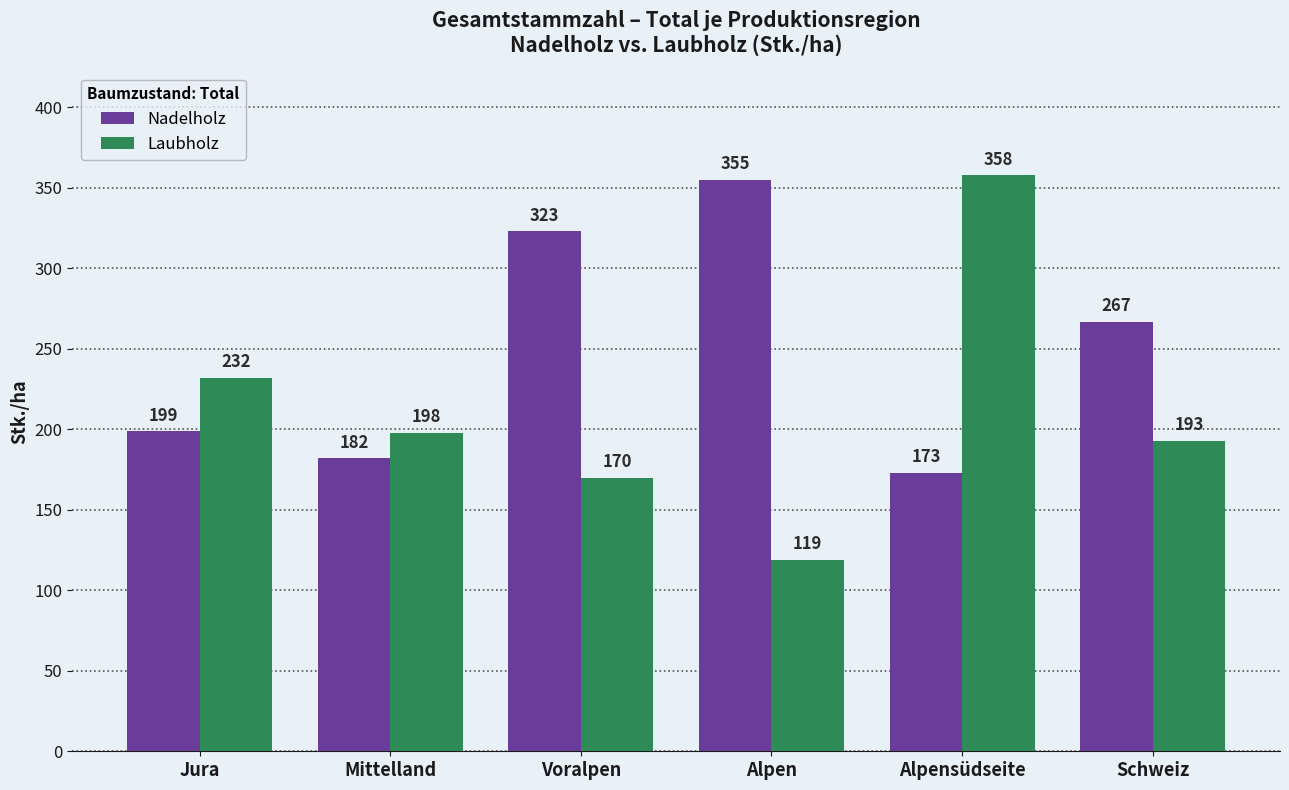

Which series changed the most between Alpensüdseite and Schweiz?

Laubholz